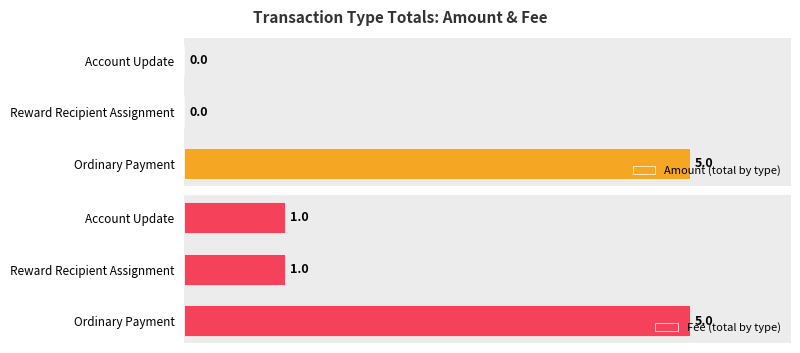

At which label does Amount (total by type) reach its peak?

Ordinary Payment